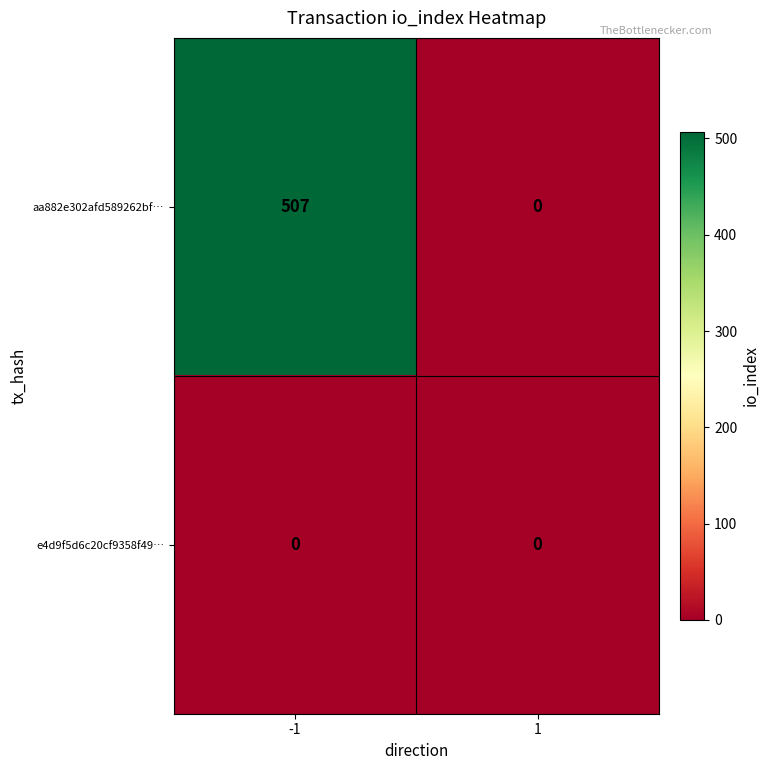

At which category is the sum across all series the highest?

-1